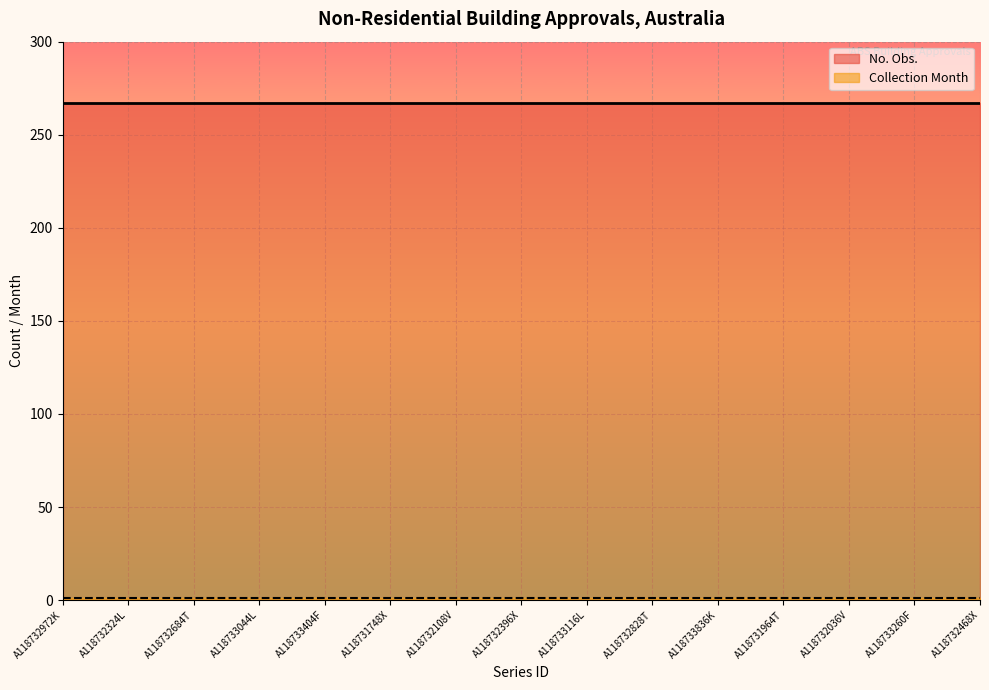

Rank the series by their average value, from highest to lowest.

No. Obs., Collection Month